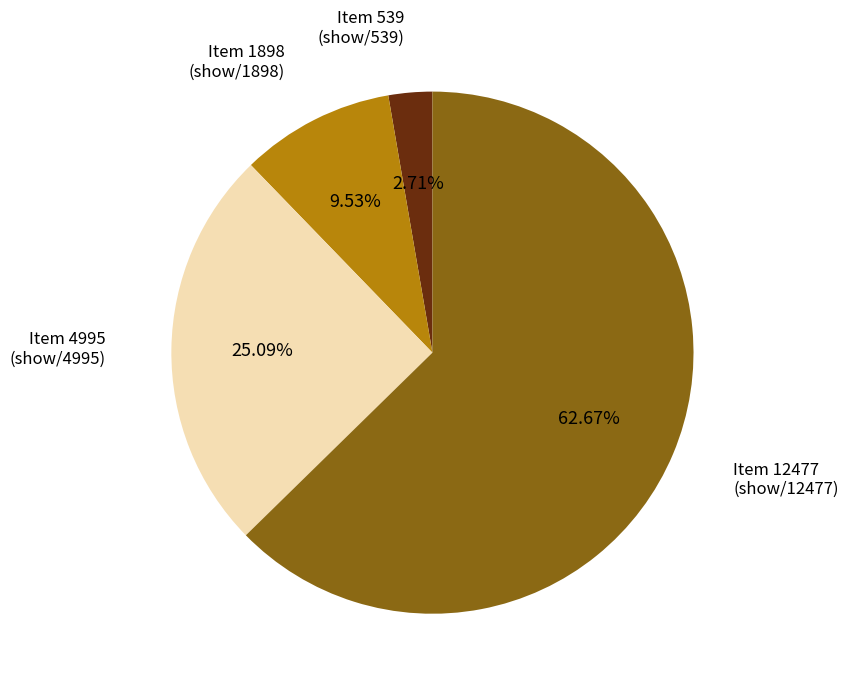

Combined, do Item 539 (show/539) and Item 4995 (show/4995) account for over 50%?

No